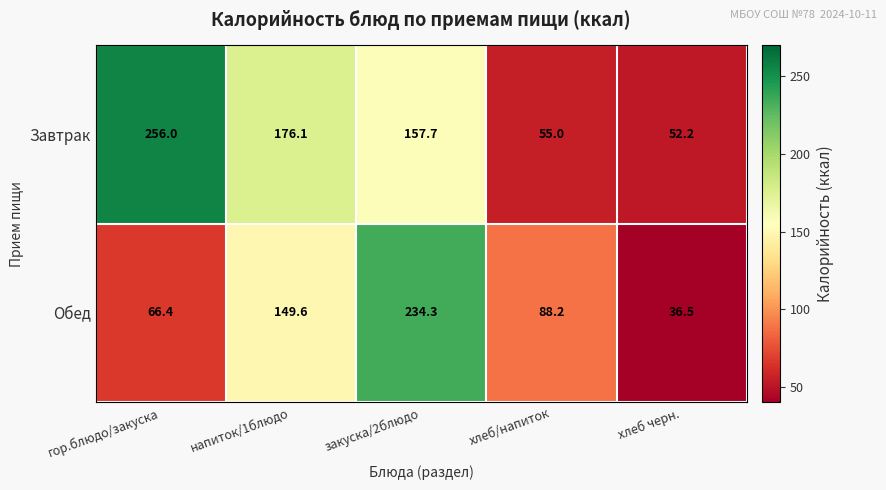

Rank the series by their maximum value, from lowest to highest.

Обед, Завтрак